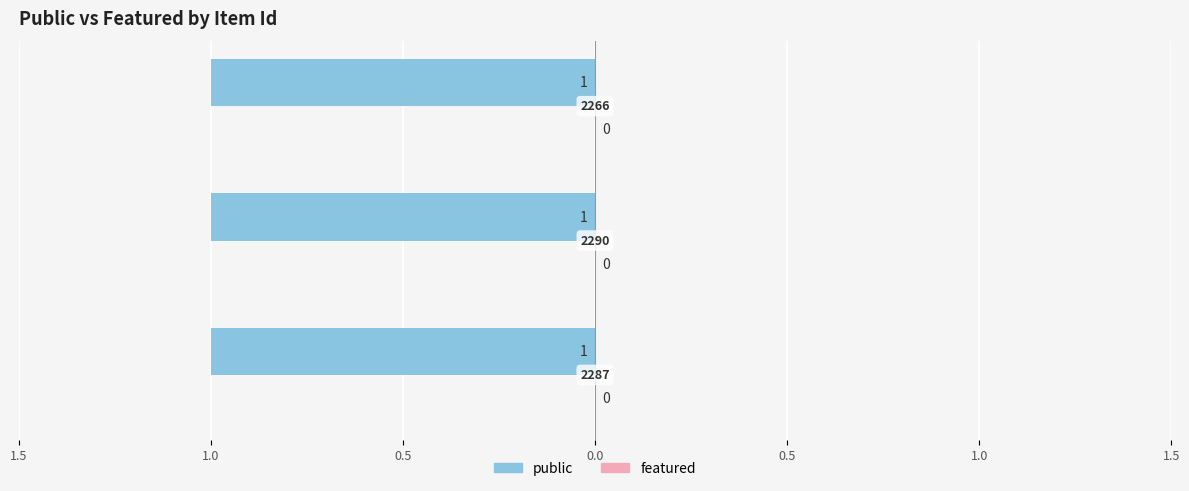

Reading left to right, list all the values displayed in this chart.

public: 1	1	1
featured: 0	0	0